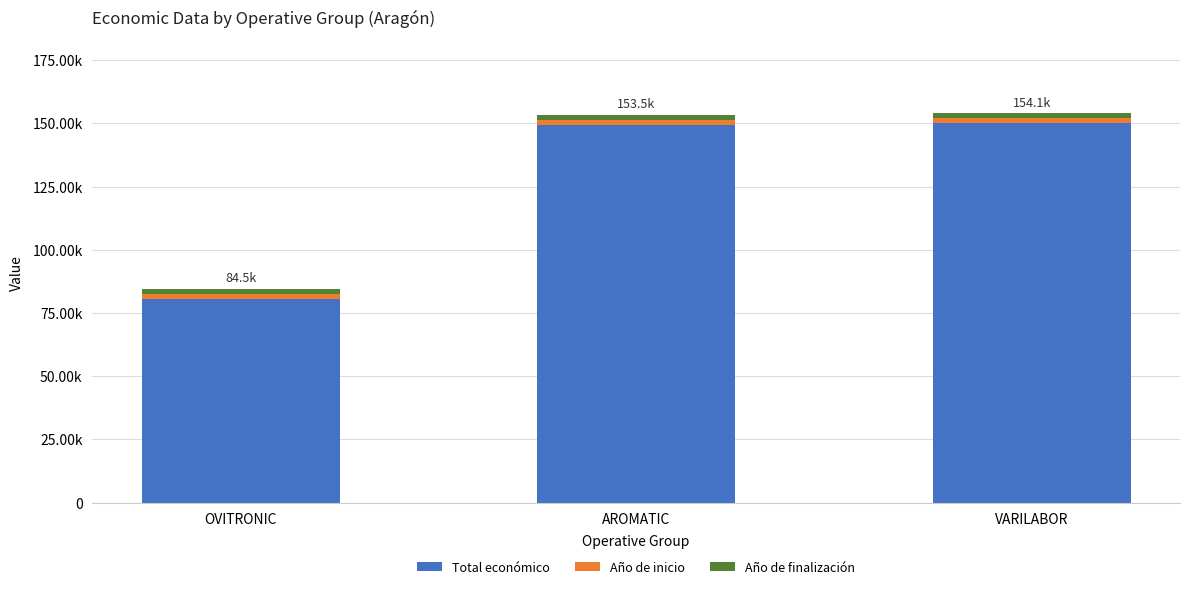

What is the lowest value of the Total económico series?

80498